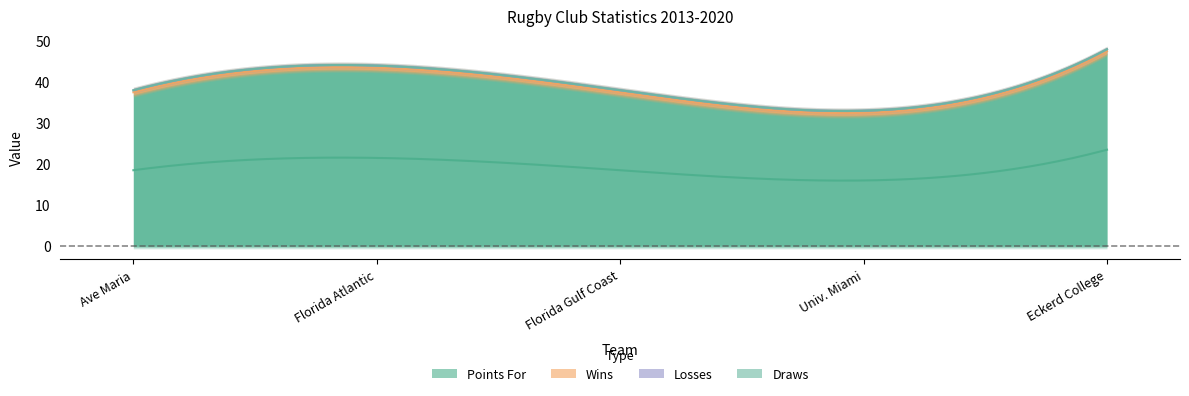

What is the label of the 1st point from the right?

Eckerd College